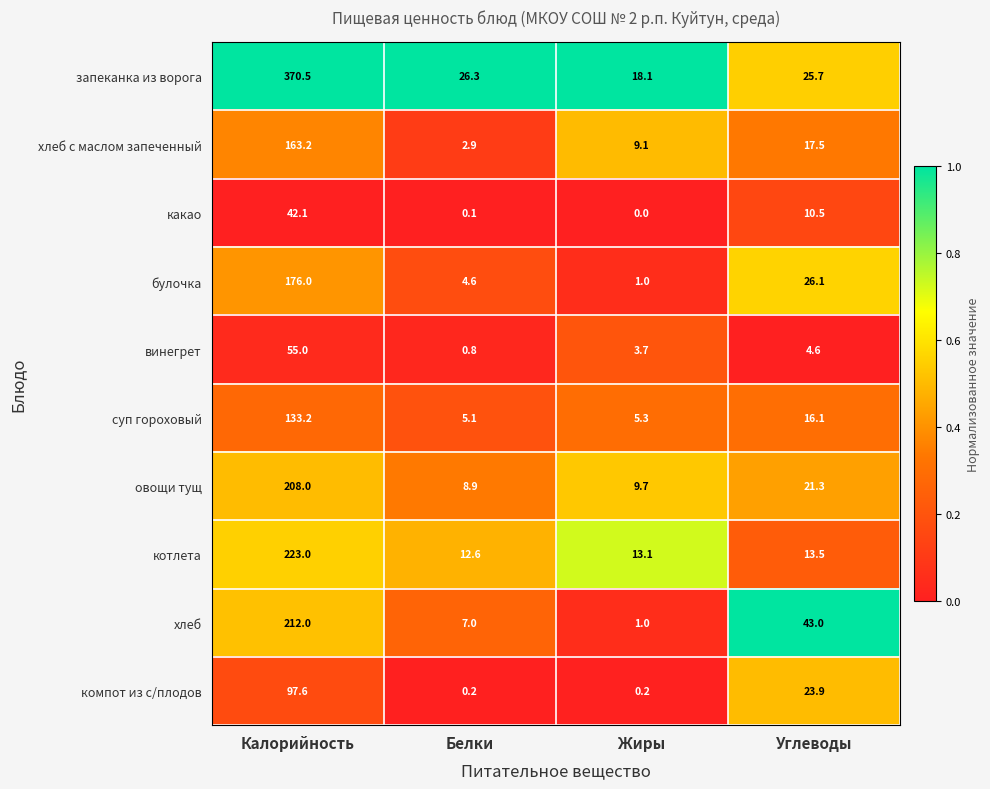

What is the difference between the какао values at Углеводы and Белки?

10.4